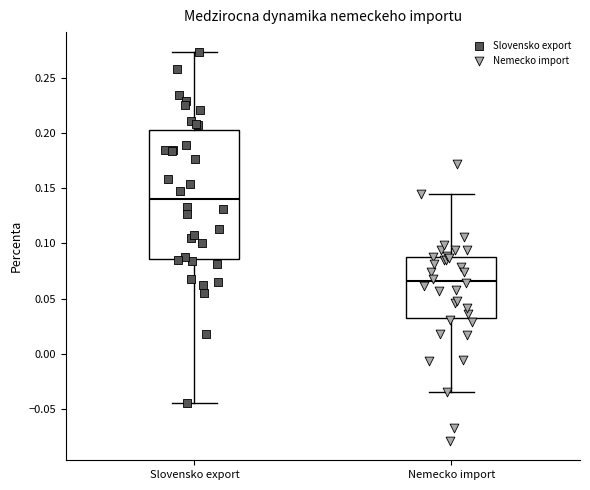

Which box's median line is the lowest?

Nemecko import